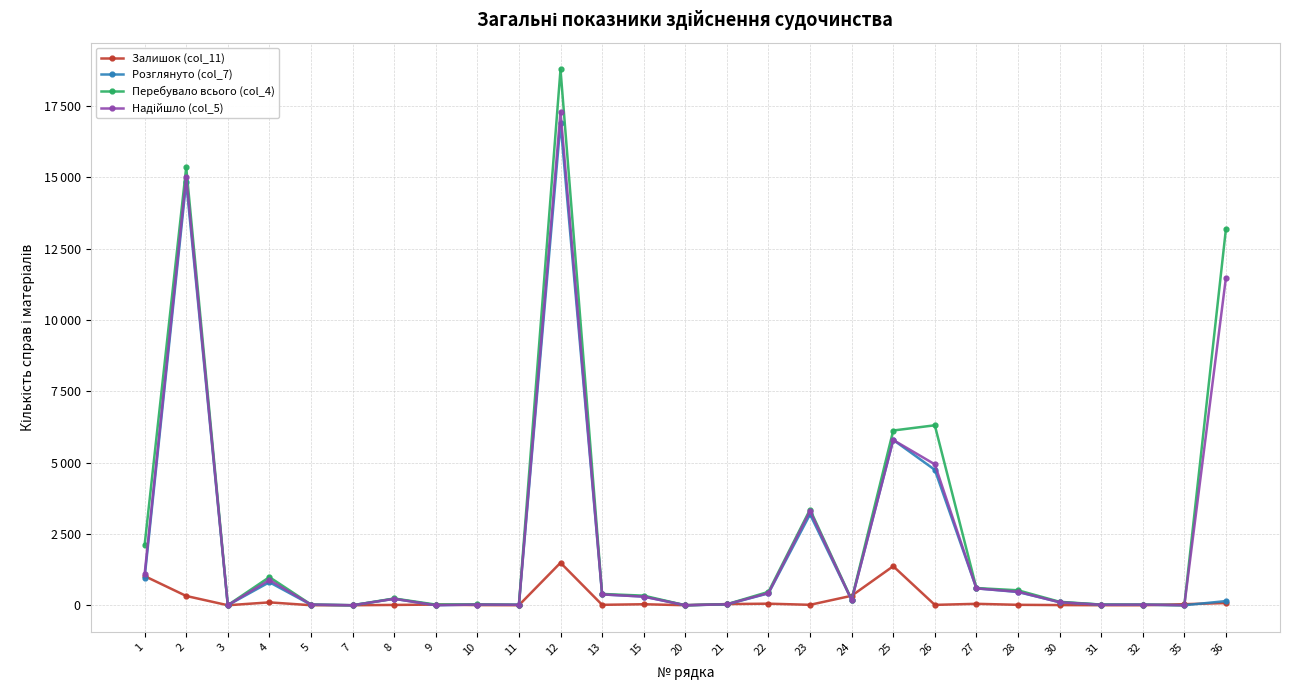

List the labels in order of Перебувало всього (col_4) value, smallest first.

7, 20, 35, 3, 11, 32, 9, 31, 5, 10, 21, 30, 24, 8, 15, 13, 22, 28, 27, 4, 1, 23, 25, 26, 36, 2, 12